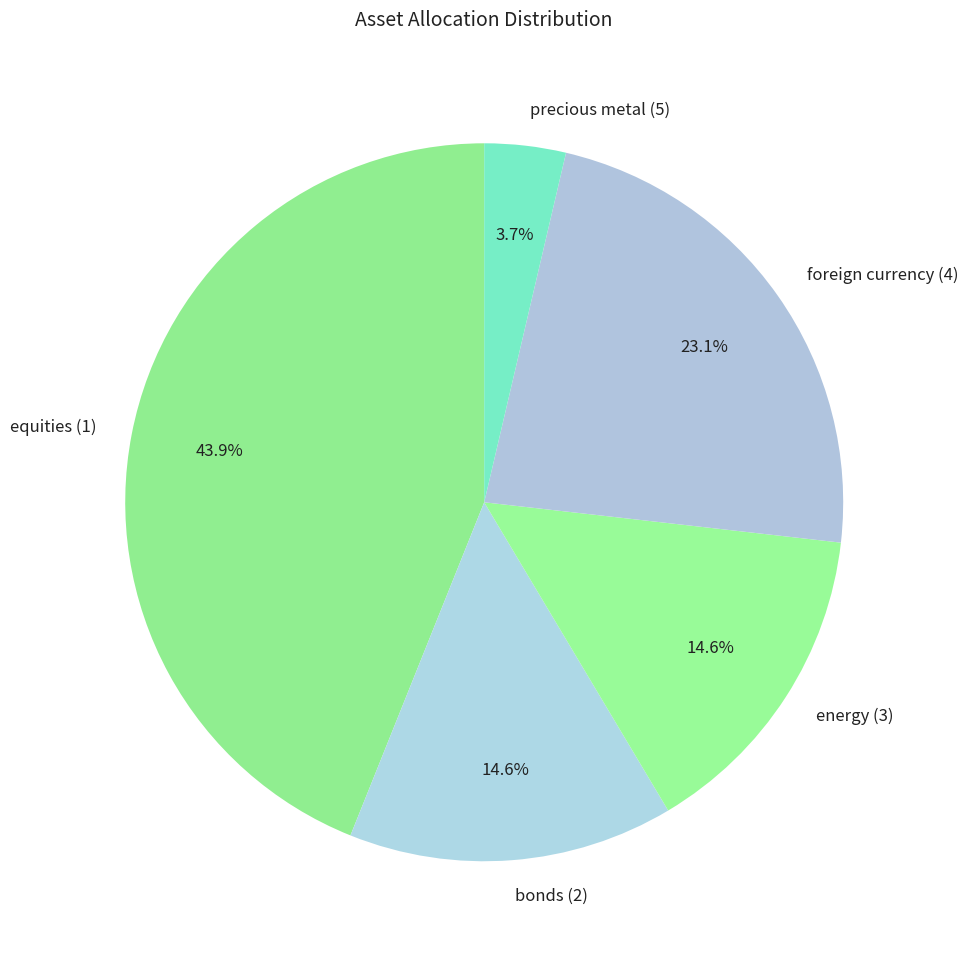

Does precious metal (5) account for over 50% of the chart?

No